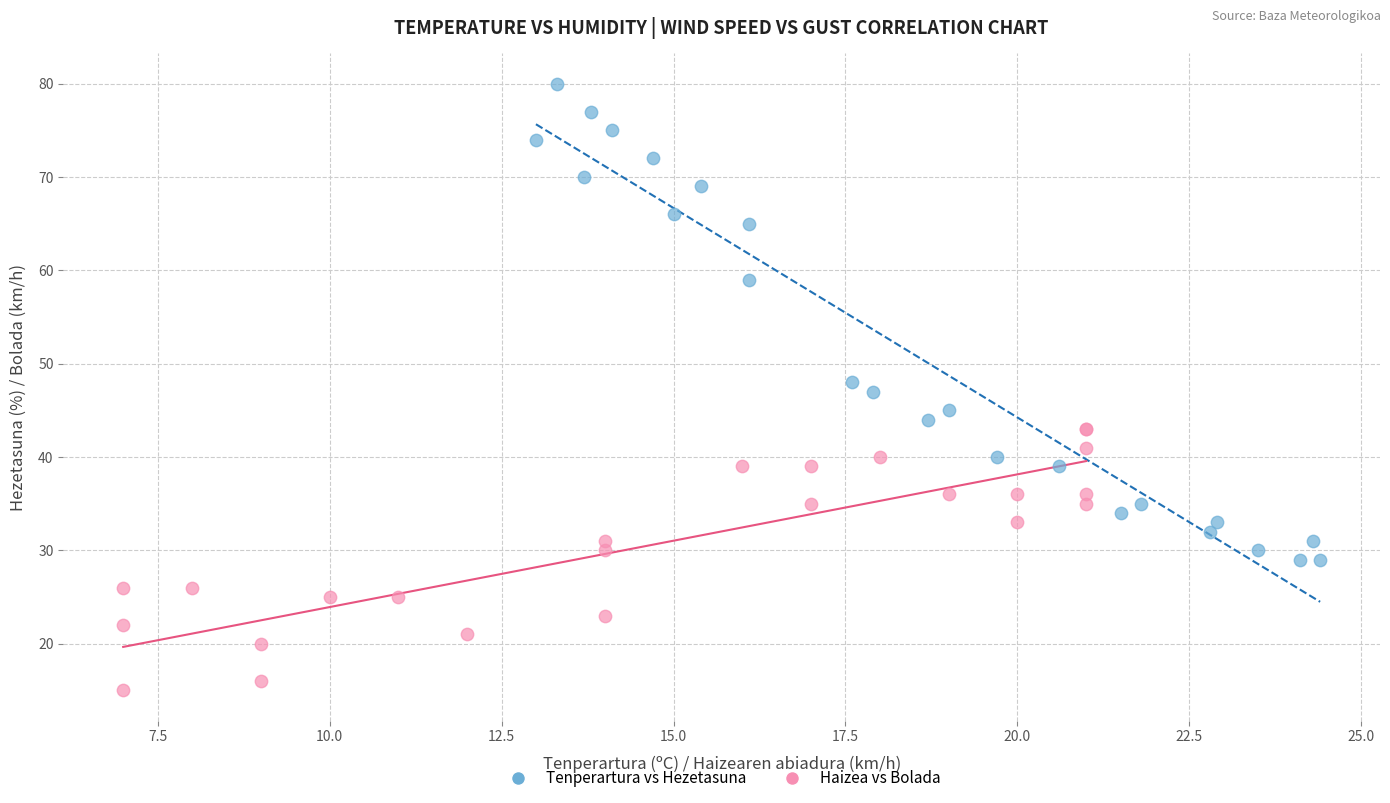

Which series has the widest spread of Y values?

Tenperartura vs Hezetasuna